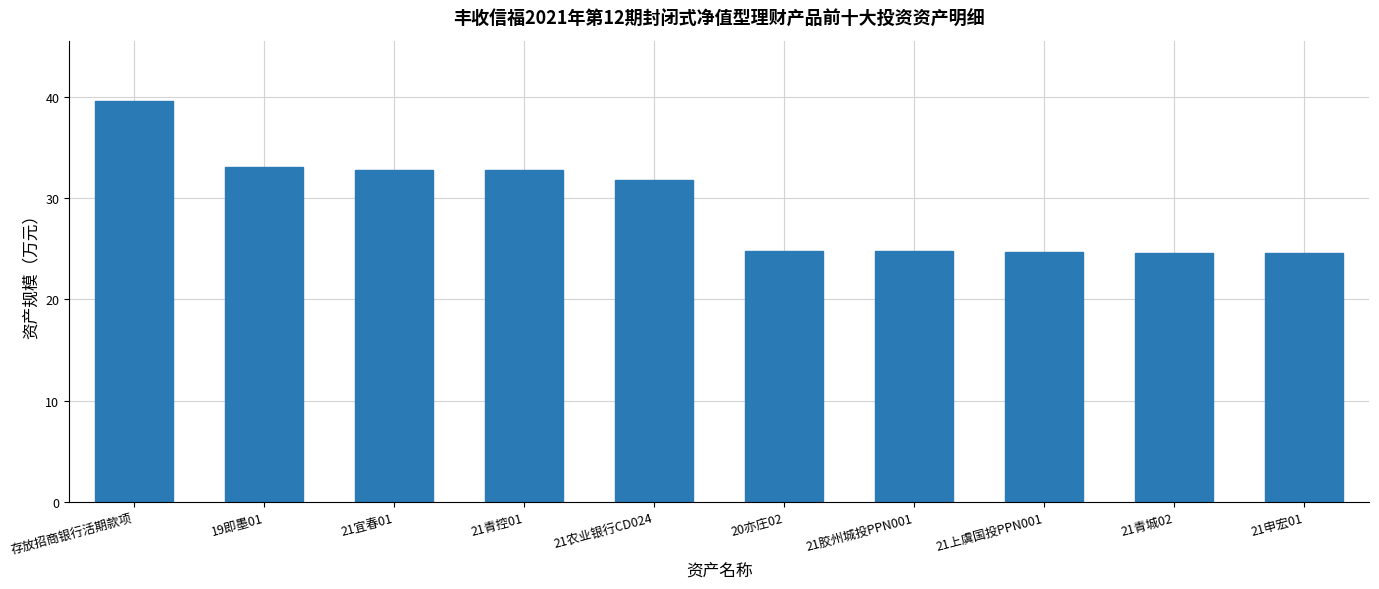

What position from the left is 21青城02?

9